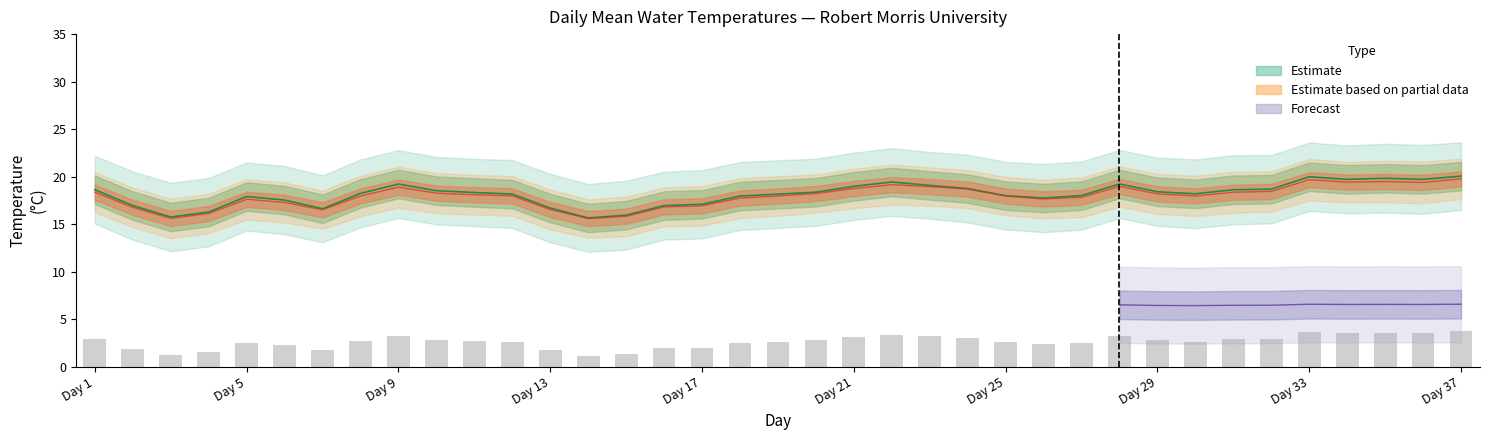

Is it true that Forested Downstream T equals 0.4 at 14?

False